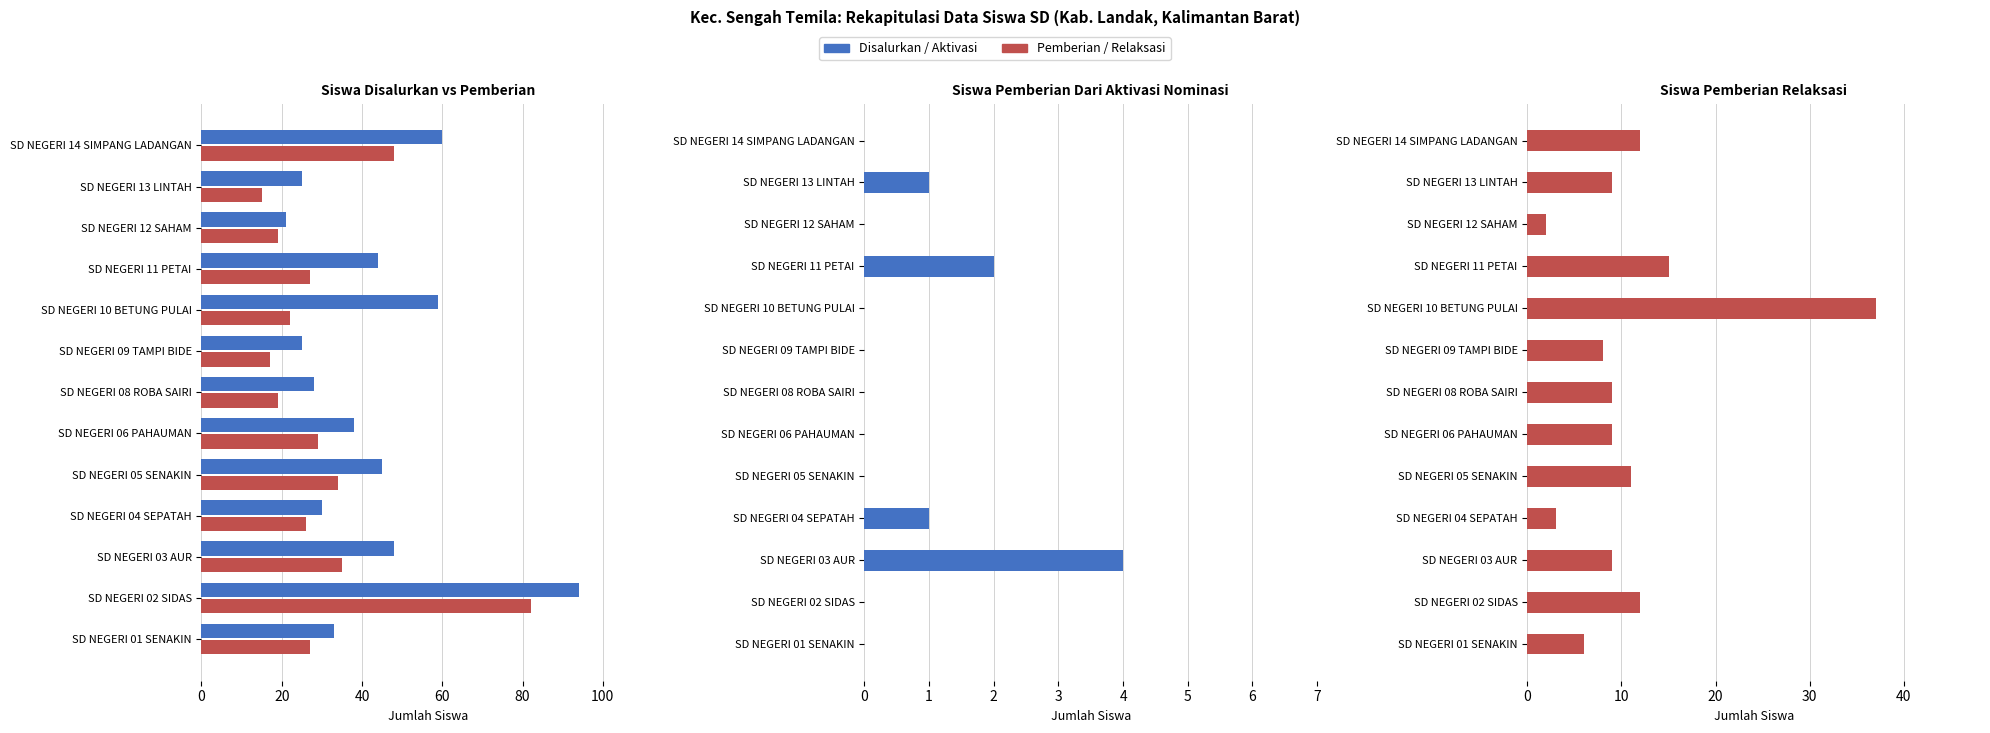

What is the sum of all Pemberian Aktivasi (Siswa) values?

8